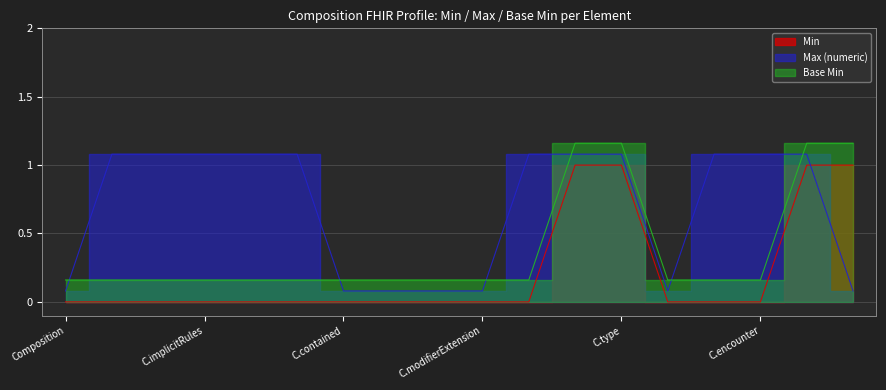

Reading left to right, what are all the values shown in this chart?

Min: Composition=0.0	Composition.id=0.0	Composition.meta=0.0	Composition.implicitRules=0.0	Composition.language=0.0	Composition.text=0.0	Composition.contained=0.0	Composition.extension=0.0	Composition.extension:informationRecipient=0.0	Composition.modifierExtension=0.0	Composition.identifier=0.0	Composition.status=1.0	Composition.type=1.0	Composition.category=0.0	Composition.subject=0.0	Composition.encounter=0.0	Composition.date=1.0	Composition.author=1.0
Max (numeric): Composition=0.1	Composition.id=1.1	Composition.meta=1.1	Composition.implicitRules=1.1	Composition.language=1.1	Composition.text=1.1	Composition.contained=0.1	Composition.extension=0.1	Composition.extension:informationRecipient=0.1	Composition.modifierExtension=0.1	Composition.identifier=1.1	Composition.status=1.1	Composition.type=1.1	Composition.category=0.1	Composition.subject=1.1	Composition.encounter=1.1	Composition.date=1.1	Composition.author=0.1
Base Min: Composition=0.2	Composition.id=0.2	Composition.meta=0.2	Composition.implicitRules=0.2	Composition.language=0.2	Composition.text=0.2	Composition.contained=0.2	Composition.extension=0.2	Composition.extension:informationRecipient=0.2	Composition.modifierExtension=0.2	Composition.identifier=0.2	Composition.status=1.2	Composition.type=1.2	Composition.category=0.2	Composition.subject=0.2	Composition.encounter=0.2	Composition.date=1.2	Composition.author=1.2